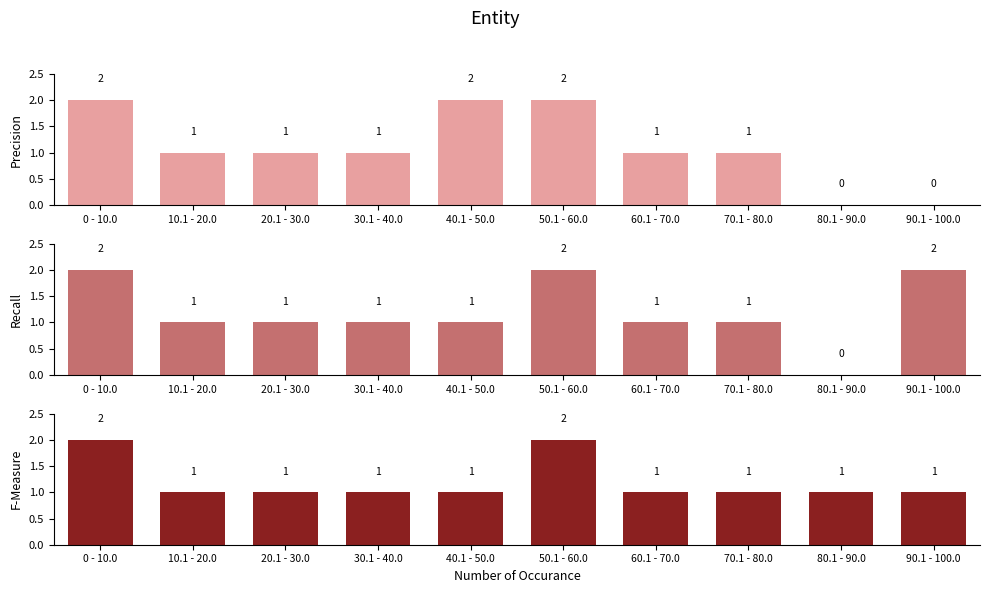

What are all the series names shown in the legend?

Precision, Recall, F-Measure